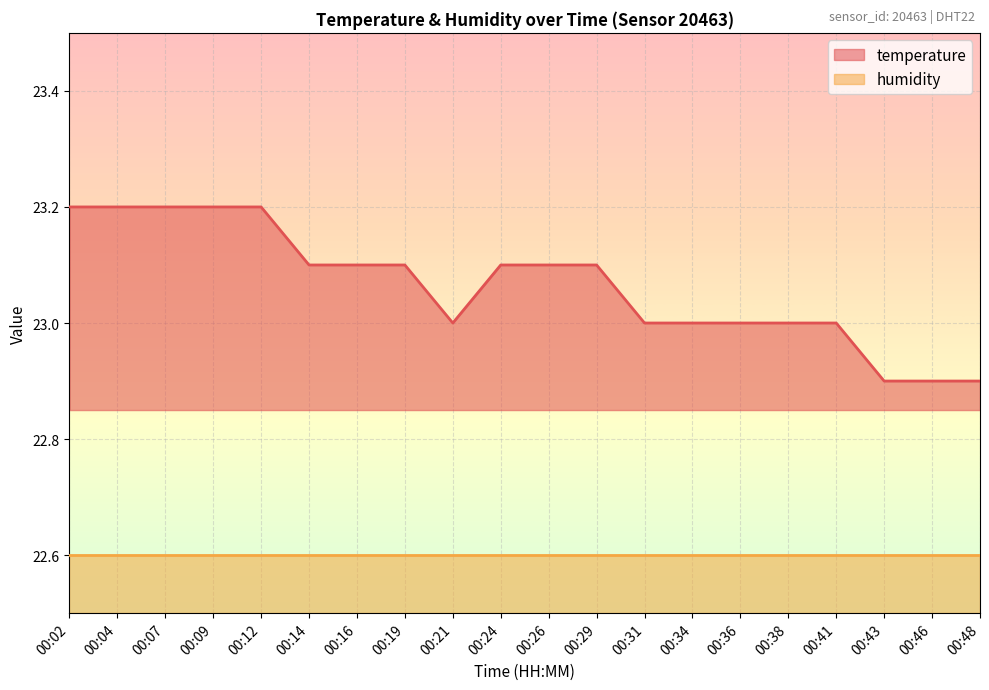

What is the difference between the maximum and minimum values?

0.3